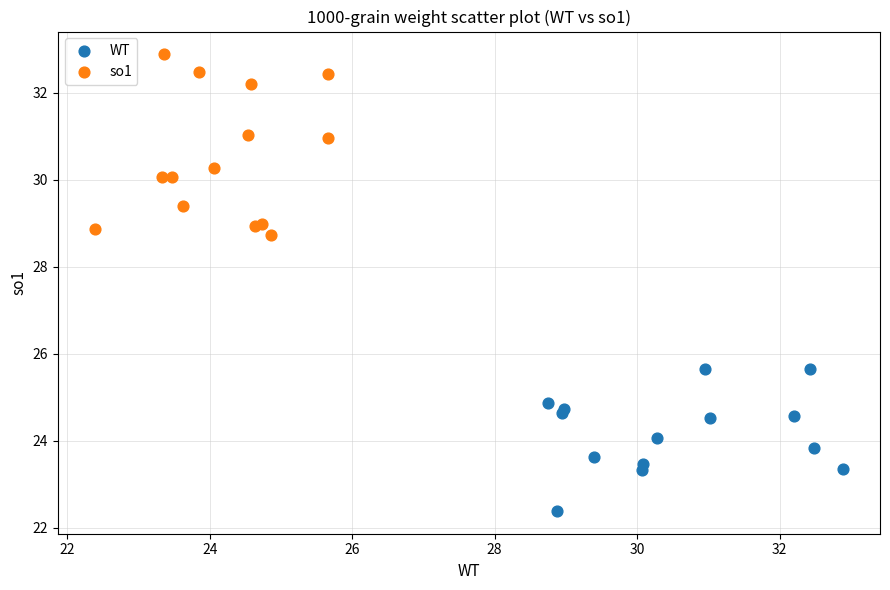

Which series reaches the minimum Y coordinate?

WT